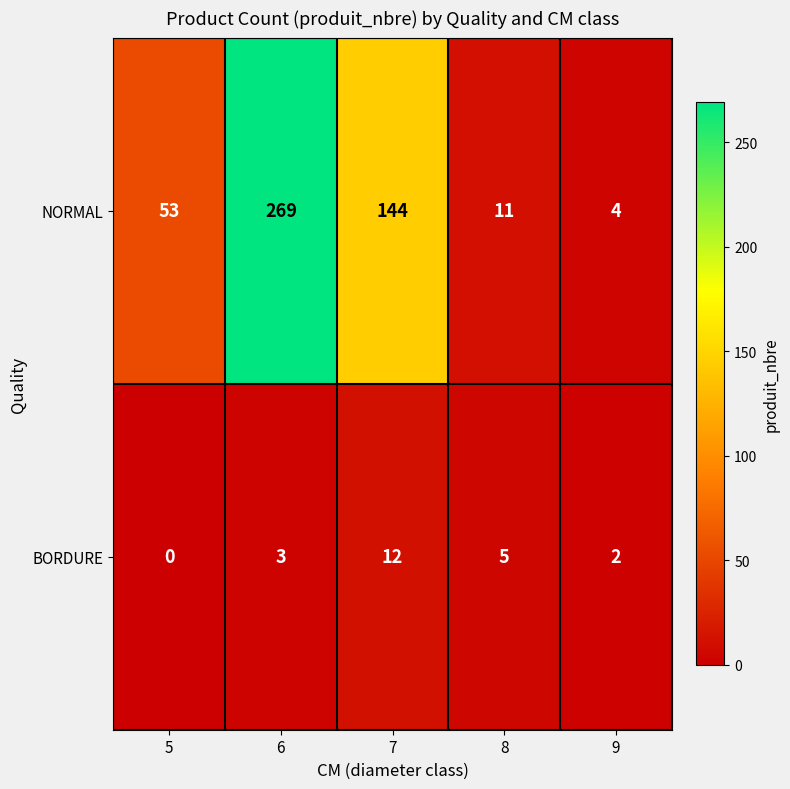

Where is NORMAL nearest to the value 136?

7